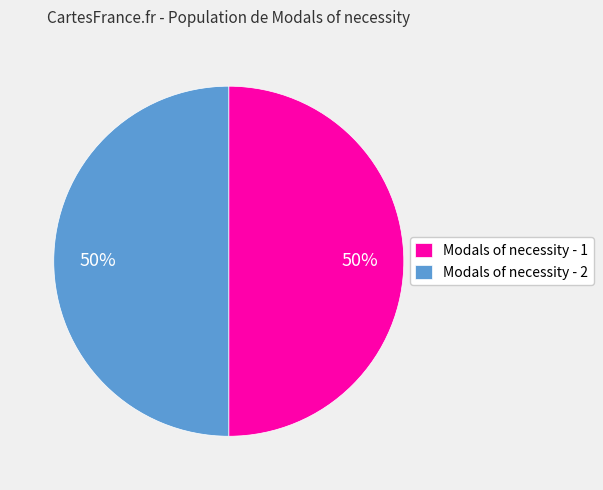

Is the sum of Modals of necessity - 2 and Modals of necessity - 1 greater than half?

Yes